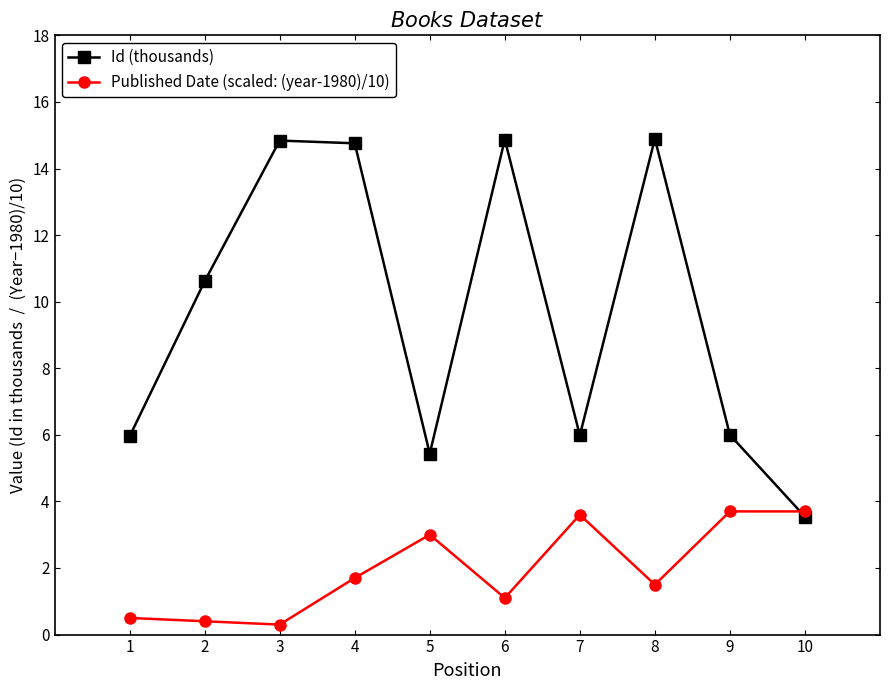

What is the difference between the second highest and second lowest values in the Published Date (scaled: (year-1980)/10) series?

3.3